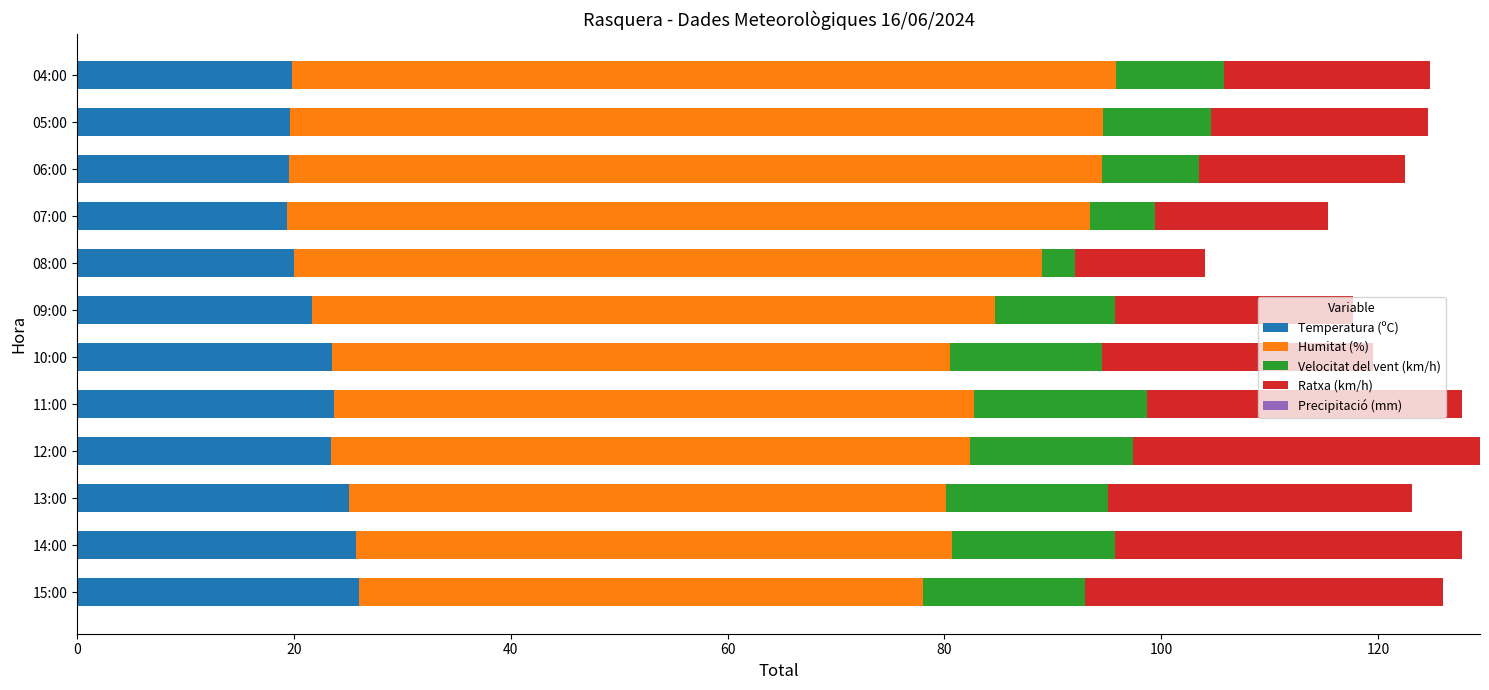

What is the sum of the Temperatura (ºC) values at 10:00 and 09:00?

45.2